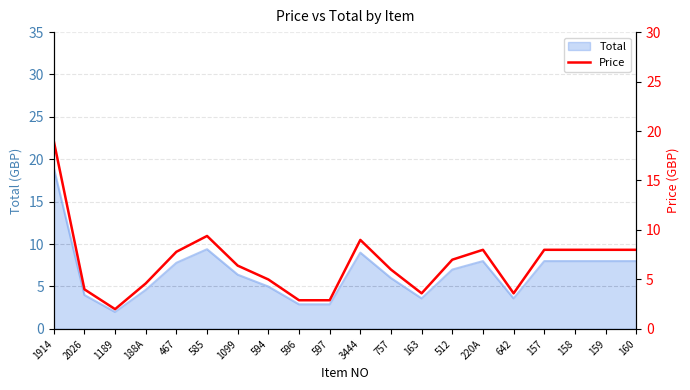

How many values exceed 6?

11